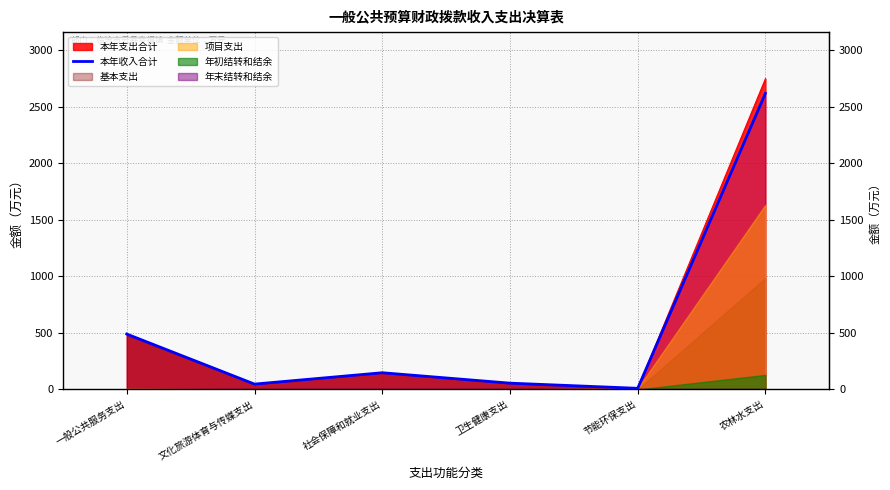

What is the sum of the values at 卫生健康支出 and 文化旅游体育与传媒支出?

102.9